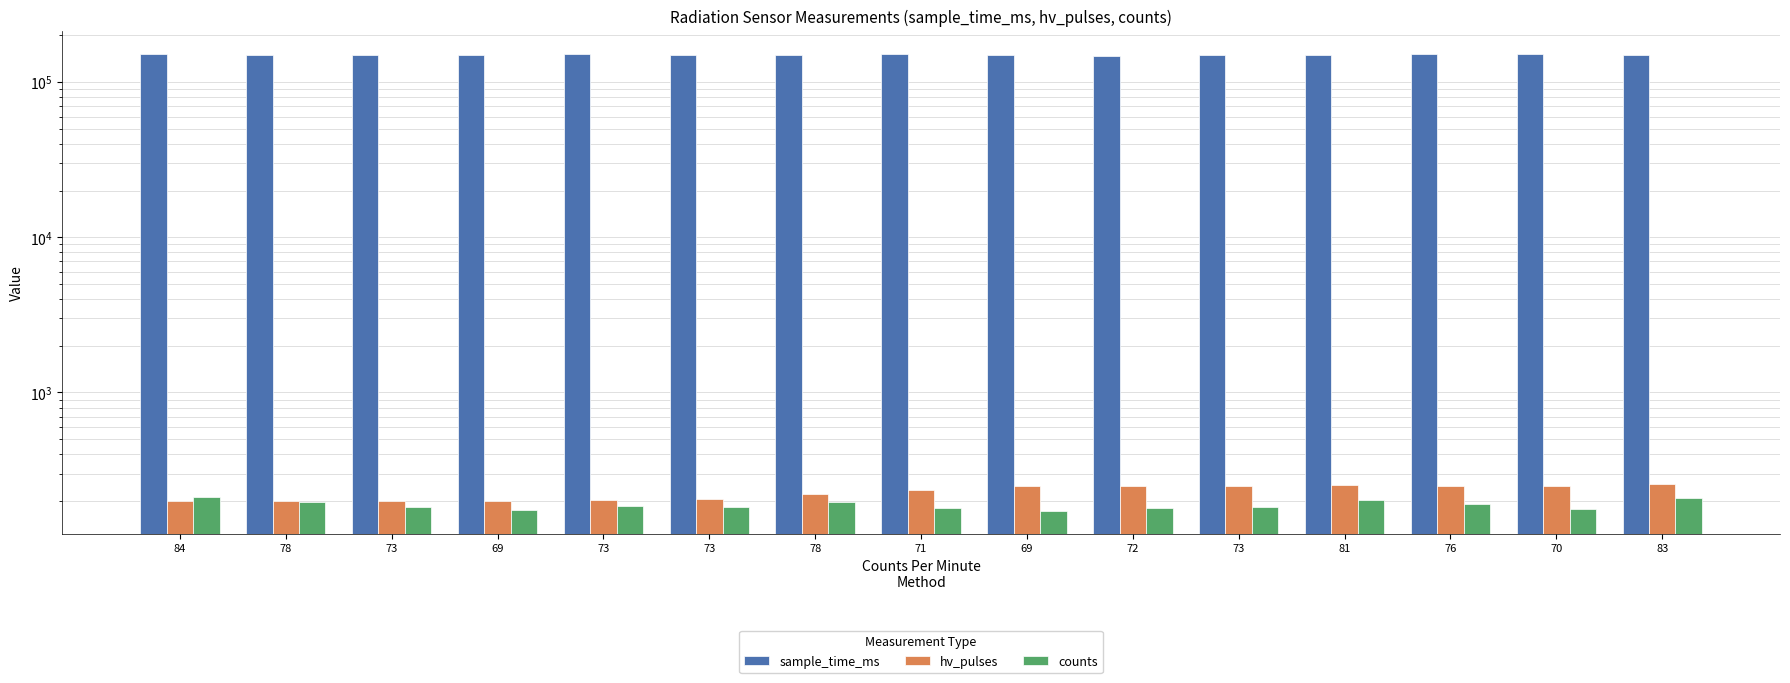

What is the greatest value displayed?

151988